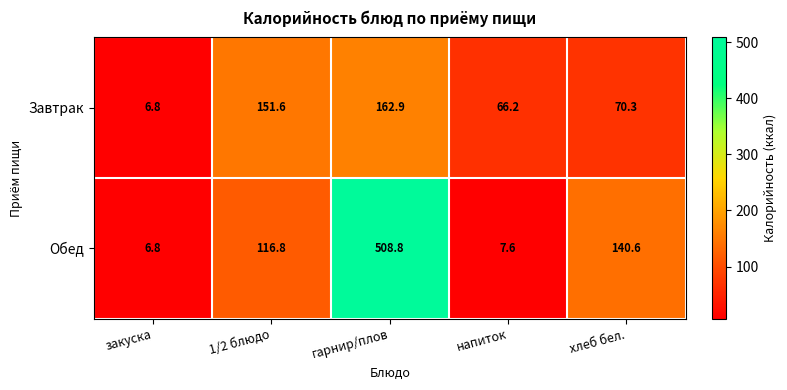

At напиток, list the series in order from largest to smallest.

Завтрак, Обед